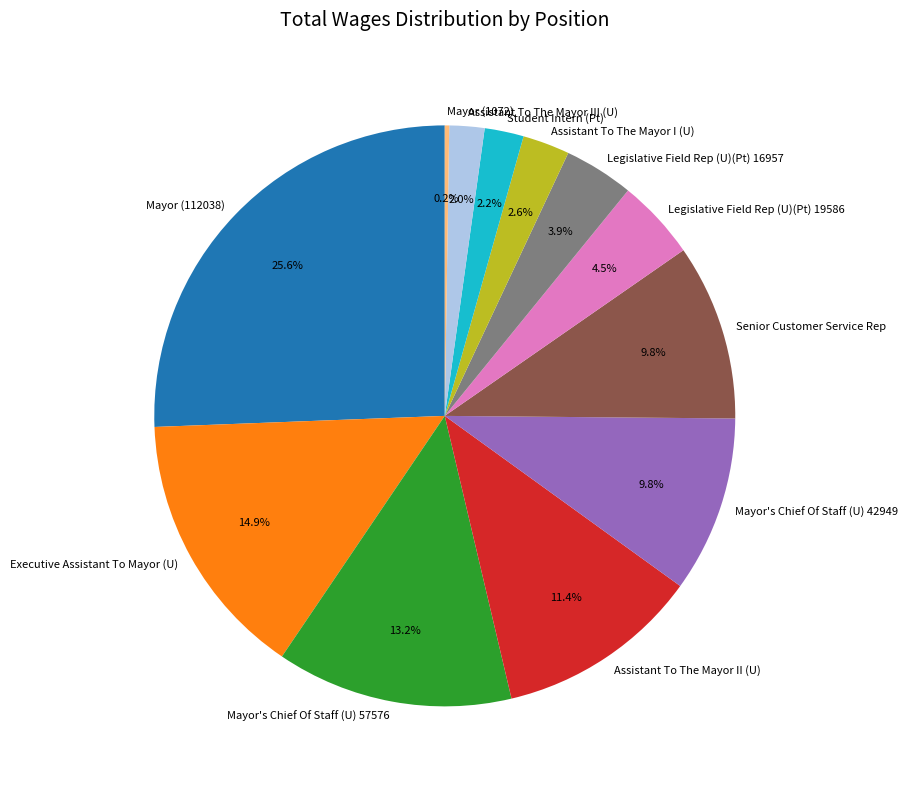

What percentage is the Student Intern (Pt) slice, to the nearest percent?

2%